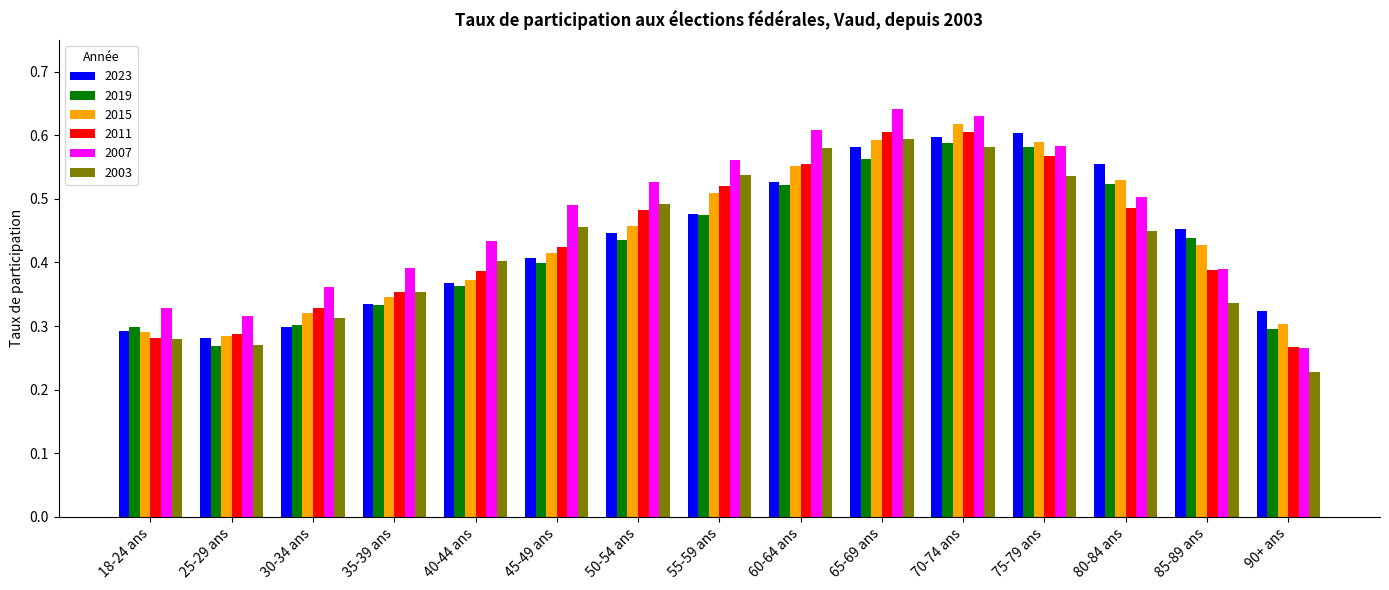

Count the 2015 values in the range 0 to 1.

15